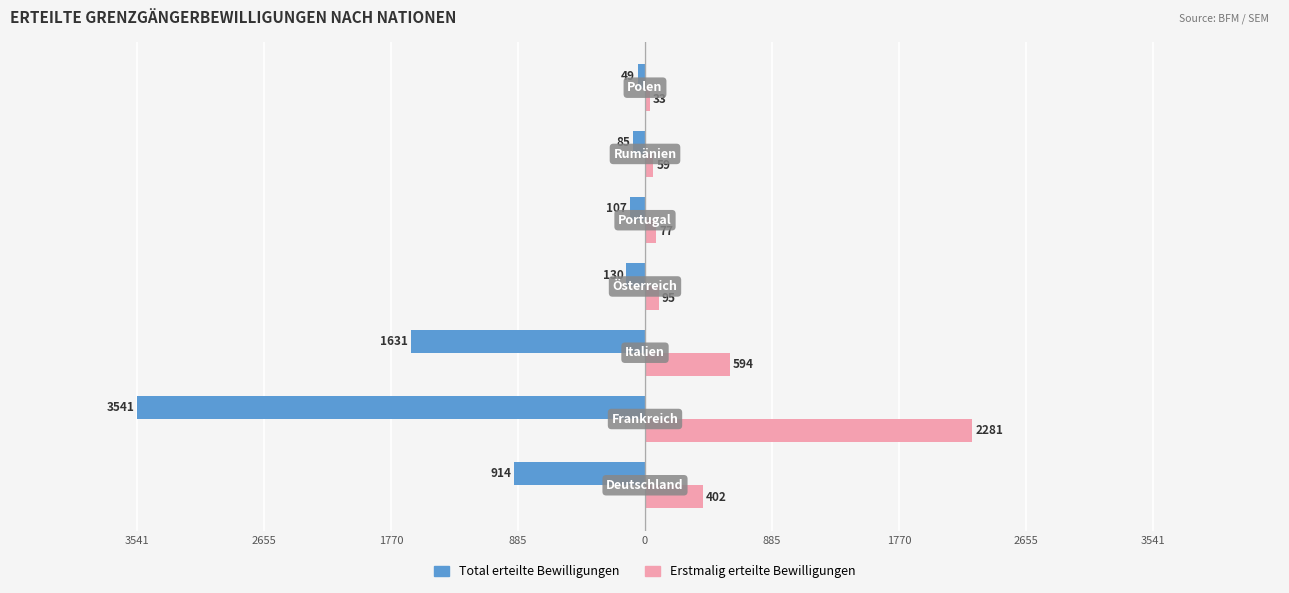

What are all the series names shown in the legend?

Total erteilte Bewilligungen, Erstmalig erteilte Bewilligungen